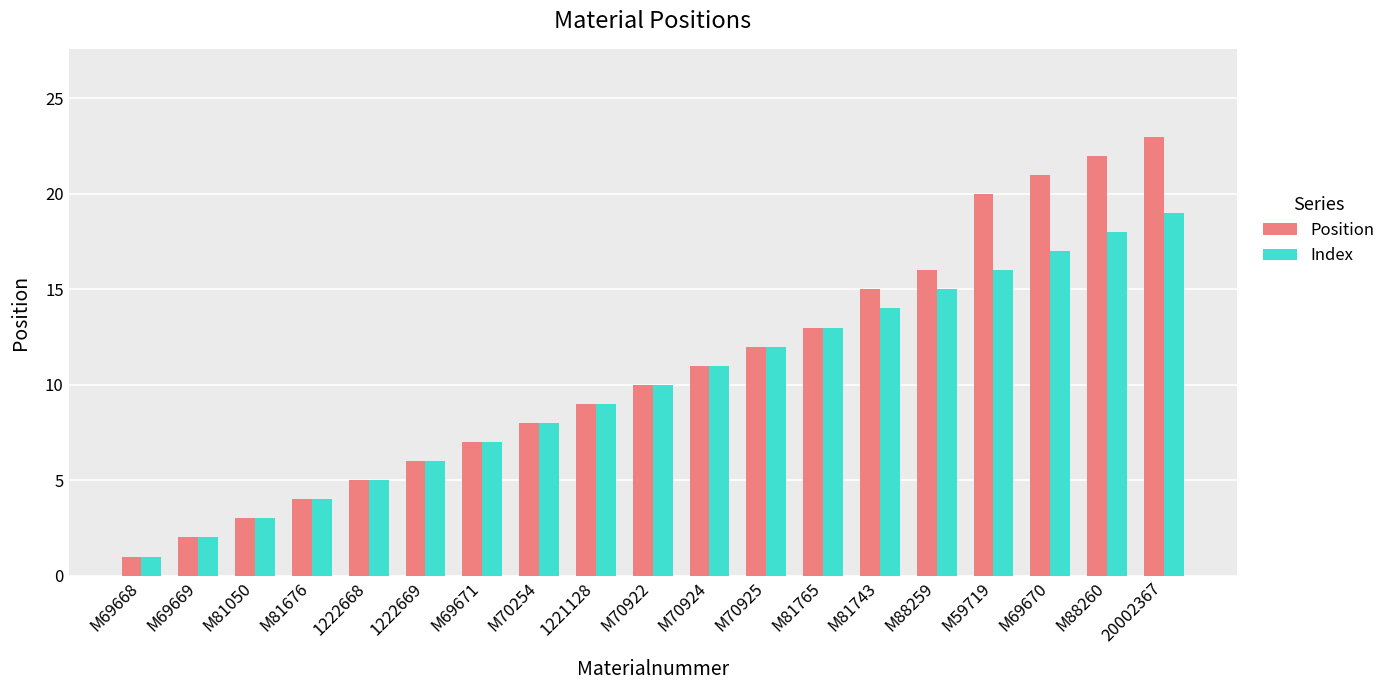

Reading left to right, extract all data points from this chart.

Position: 1	2	3	4	5	6	7	8	9	10	11	12	13	15	16	20	21	22	23
Index: 1	2	3	4	5	6	7	8	9	10	11	12	13	14	15	16	17	18	19